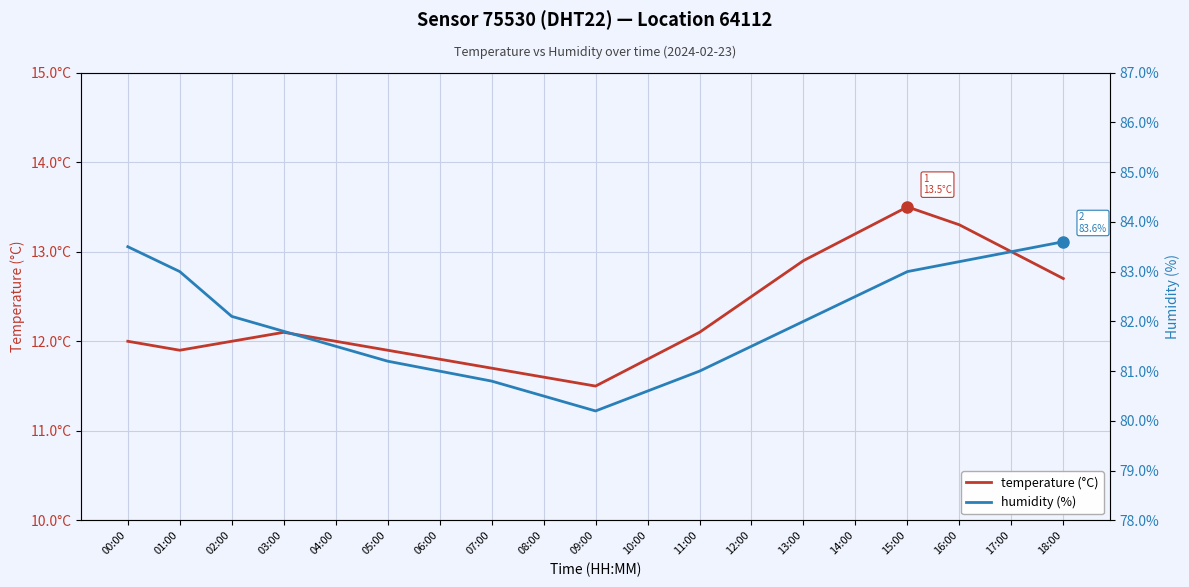

Which has a higher value, 08:00 or 11:00?

11:00